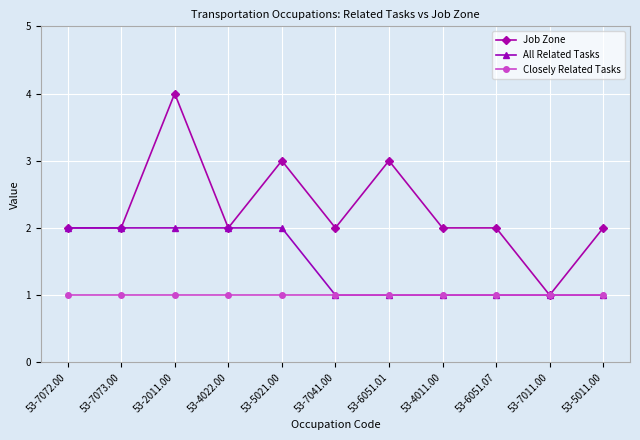

At 53-5021.00, list the series in order from smallest to largest.

Closely Related Tasks, All Related Tasks, Job Zone